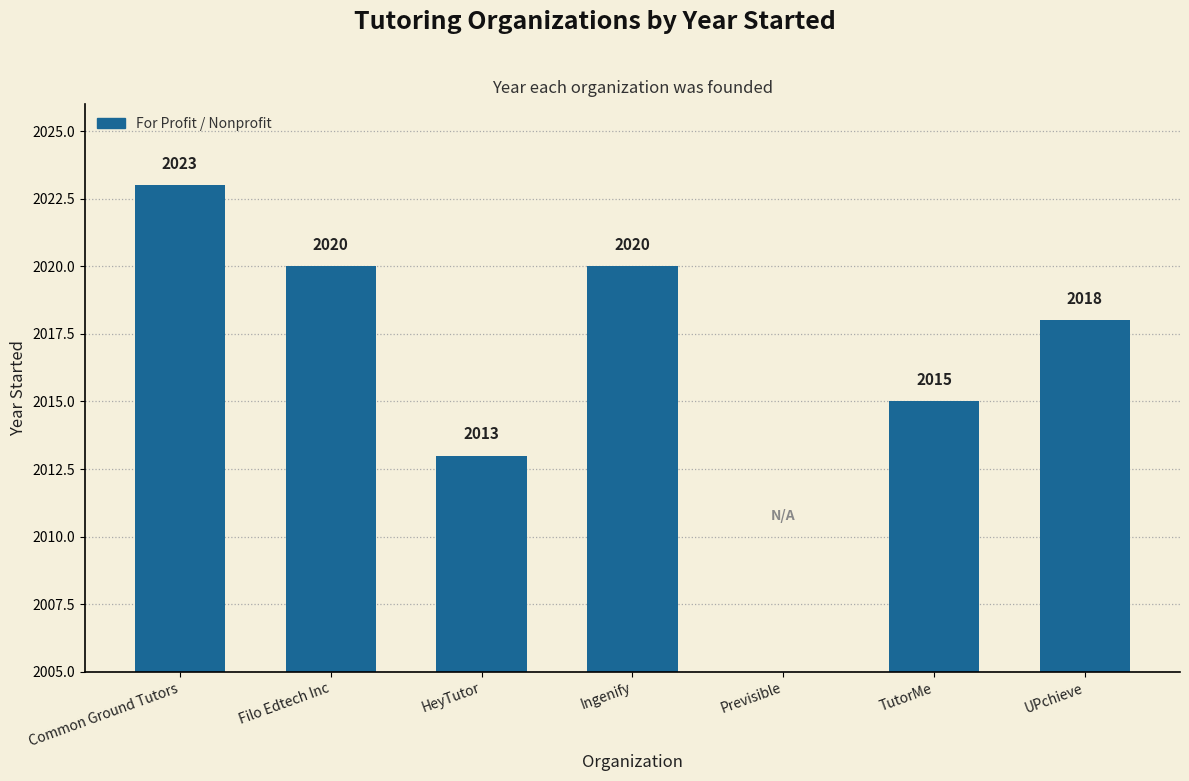

List the labels in order of value, largest first.

Common Ground Tutors, Filo Edtech Inc, Ingenify, UPchieve, TutorMe, HeyTutor, Previsible